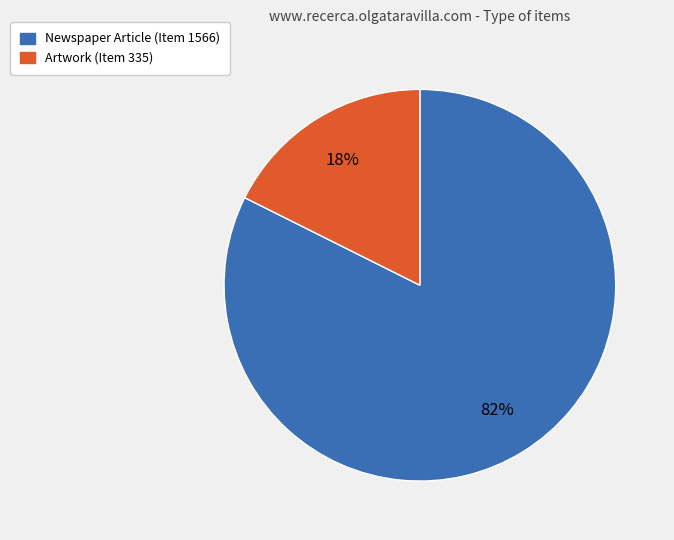

To the nearest percent, what portion does Artwork (Item 335) represent?

18%